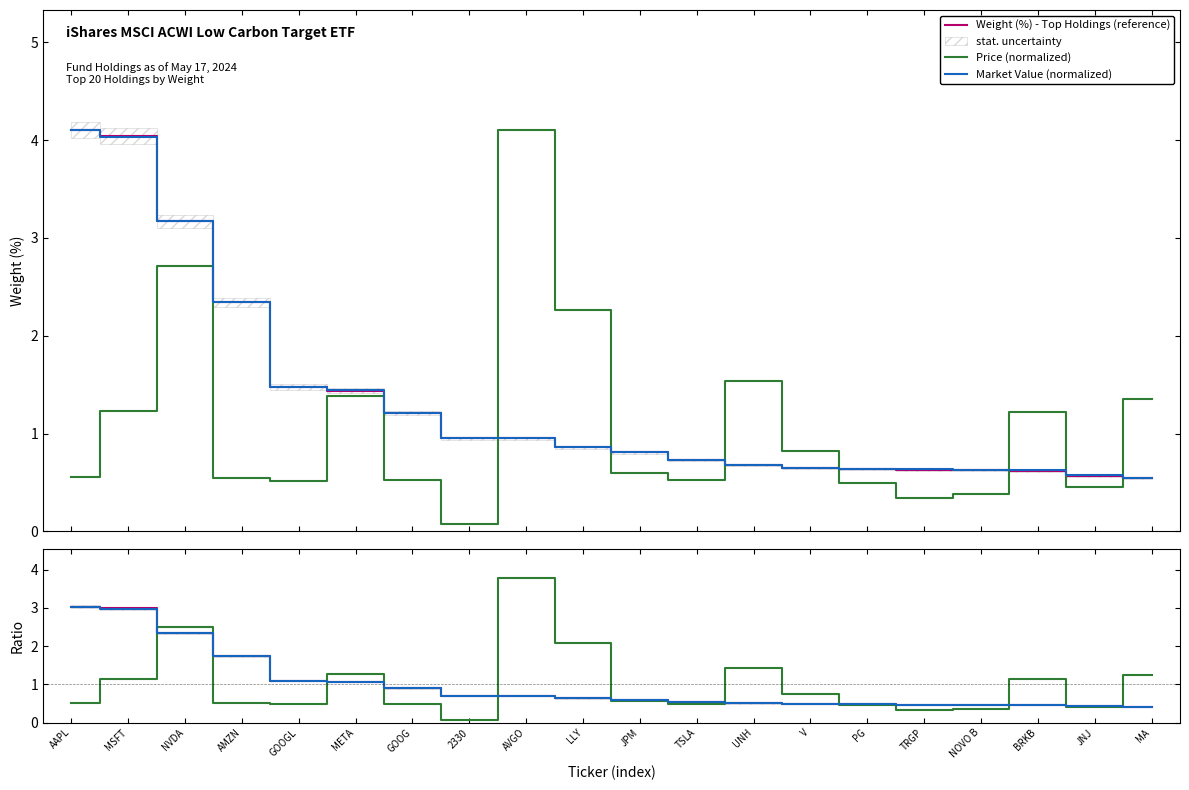

What is the label of the 2nd point from the left?

MSFT